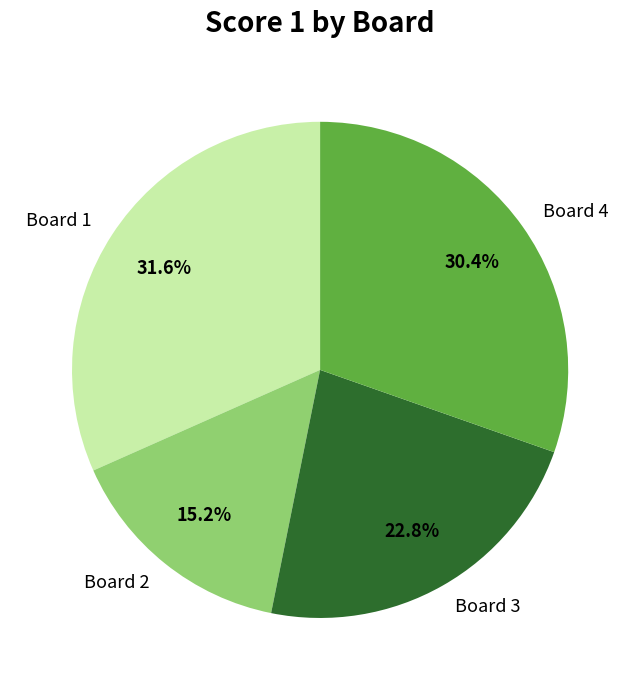

Is it true that Board 4 is 30% of the pie?

True